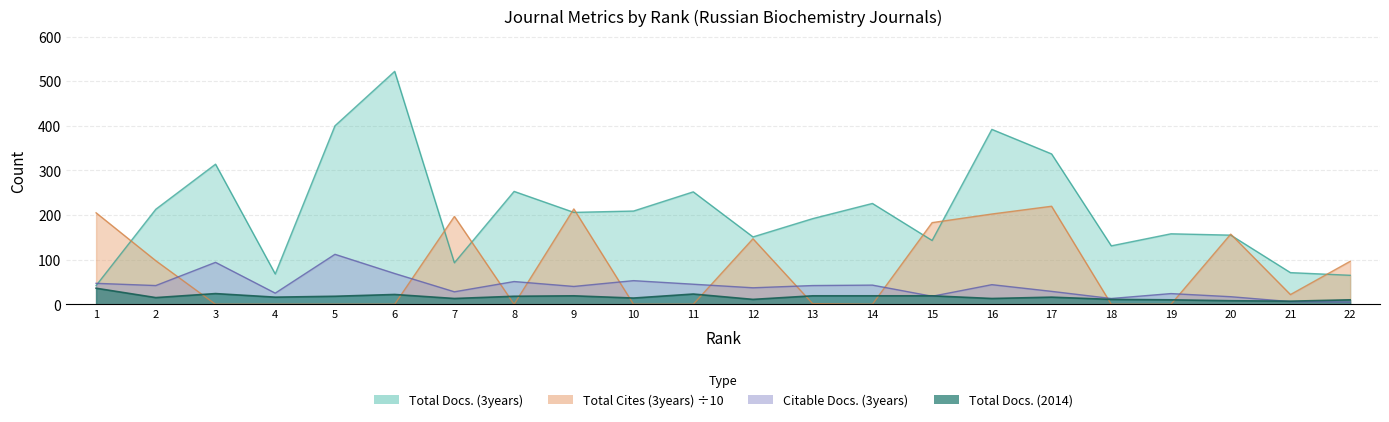

What are all the series names shown in the legend?

Total Docs. (3years), Total Docs. (2014), Total Cites (3years), Citable Docs. (3years)